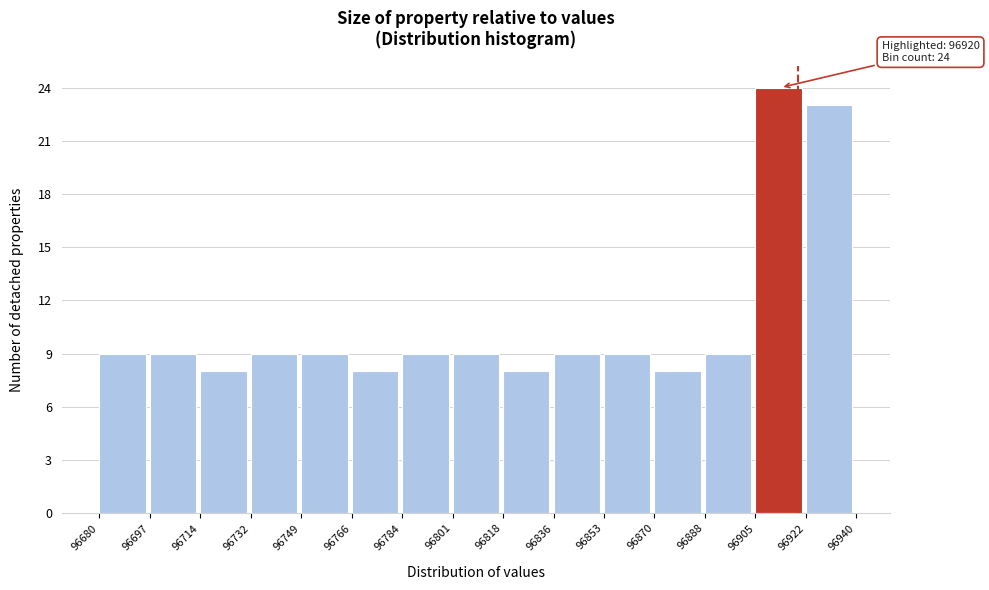

Which range on the x-axis has the tallest bar?

96905 to 96922